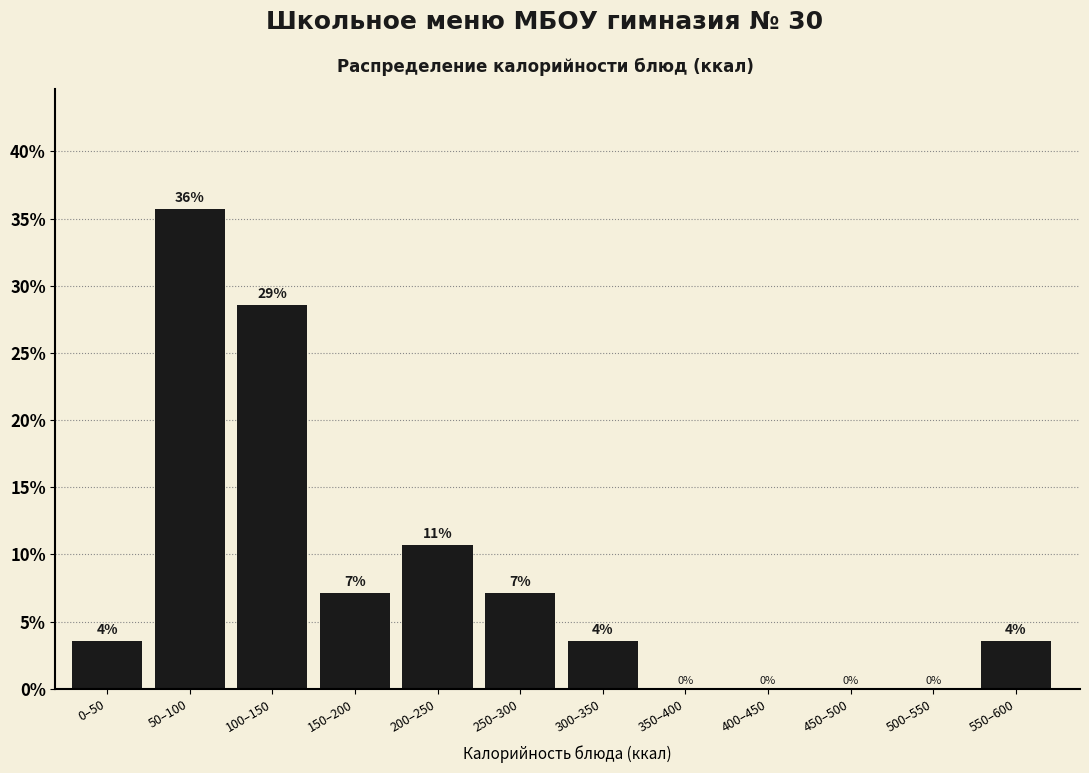

Are the bars horizontal?

No